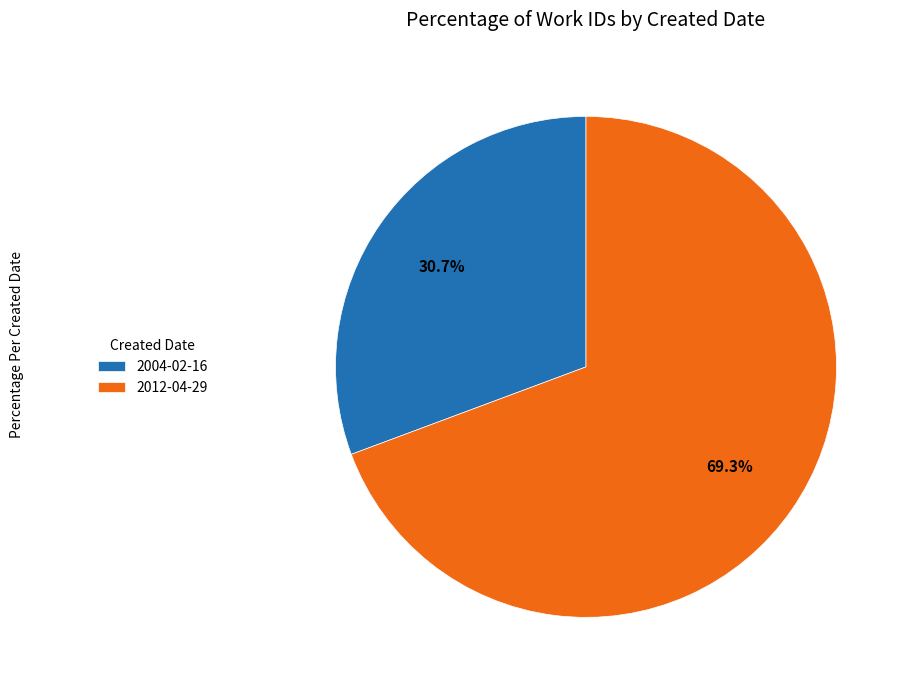

Do 2004-02-16 and 2012-04-29 together represent more than half of the pie?

Yes